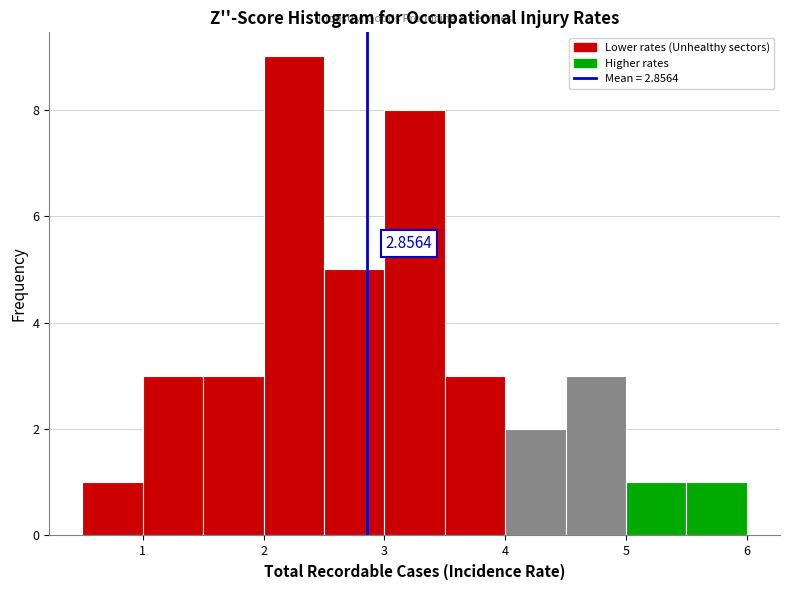

Over which range of the x-axis is the bar tallest?

2.0 to 2.5